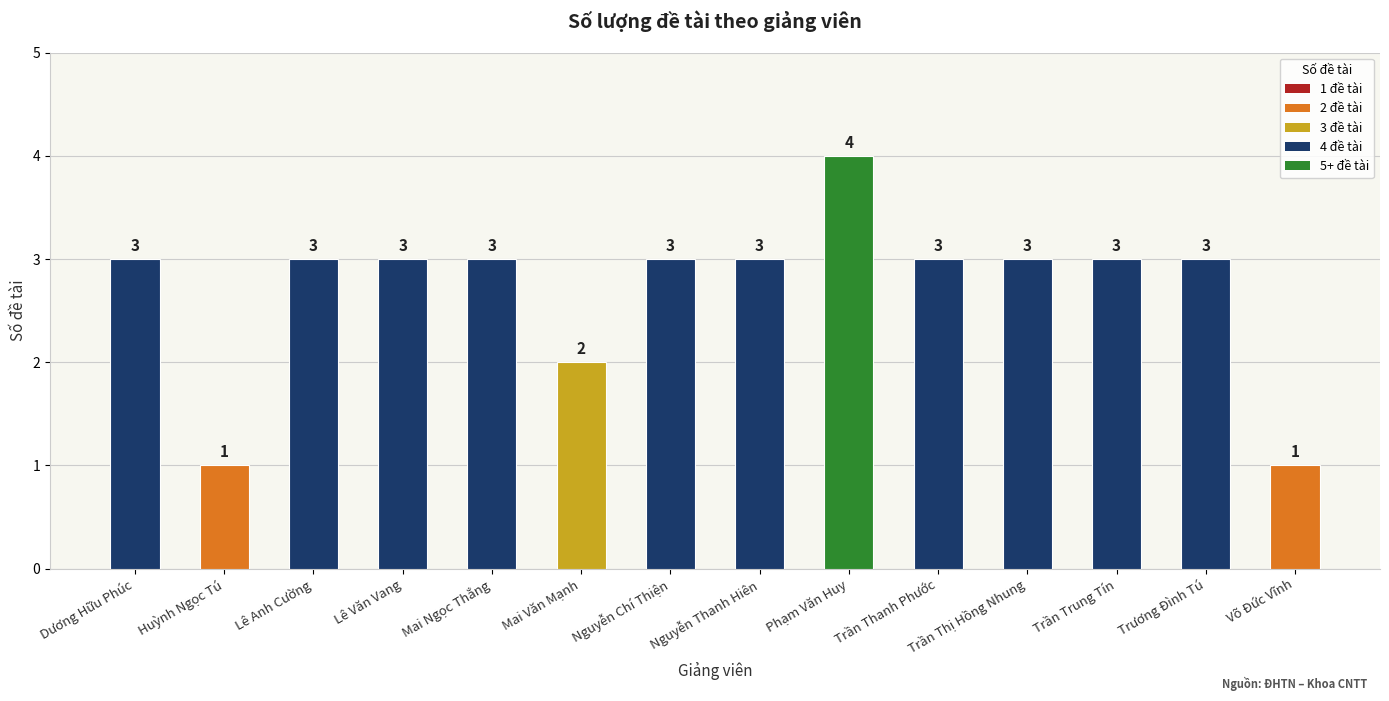

Which has a higher value, Mai Văn Mạnh or Phạm Văn Huy?

Phạm Văn Huy